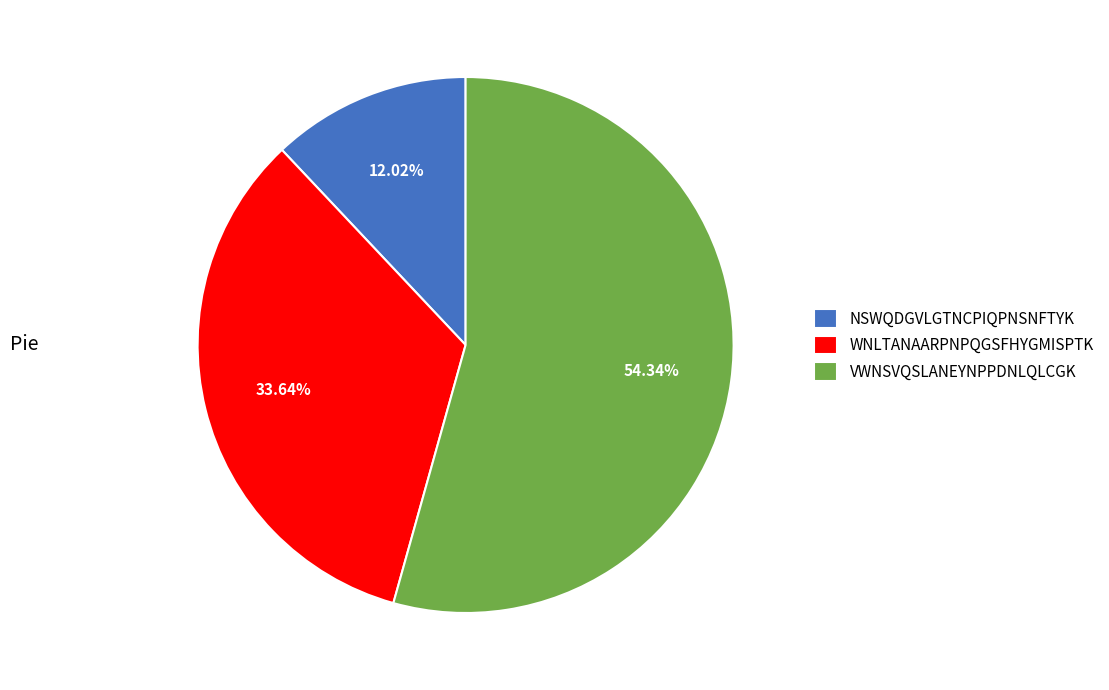

Is it true that WNLTANAARPNPQGSFHYGMISPTK is 24% of the pie?

False